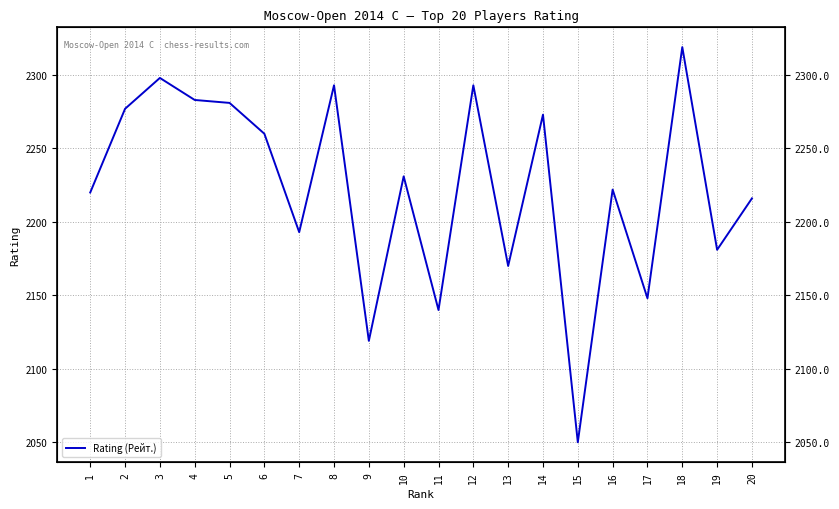

At which label does the data first exceed 2231?

2